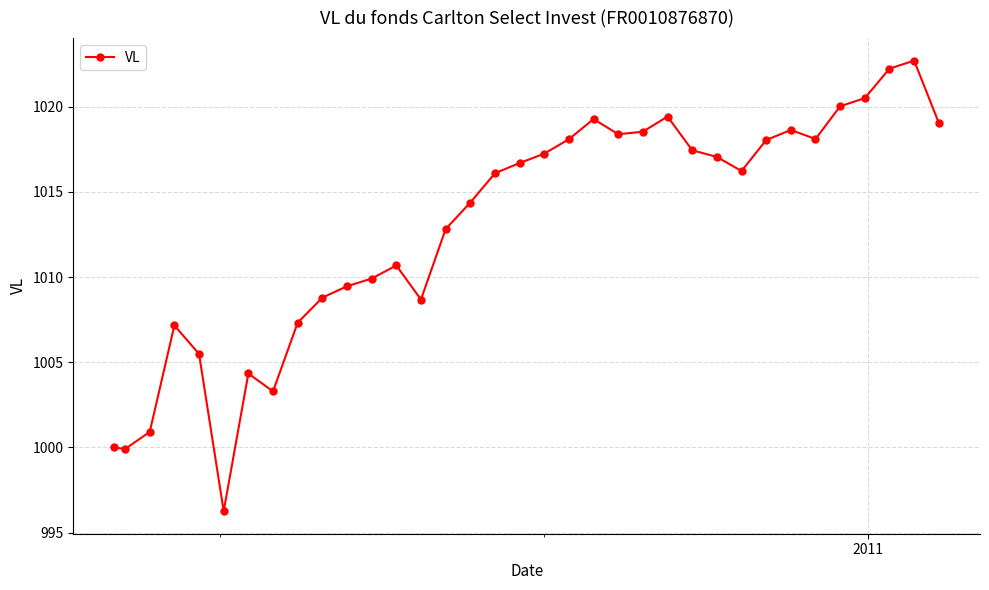

True or false: the data has more than 1 interior local peaks.

True